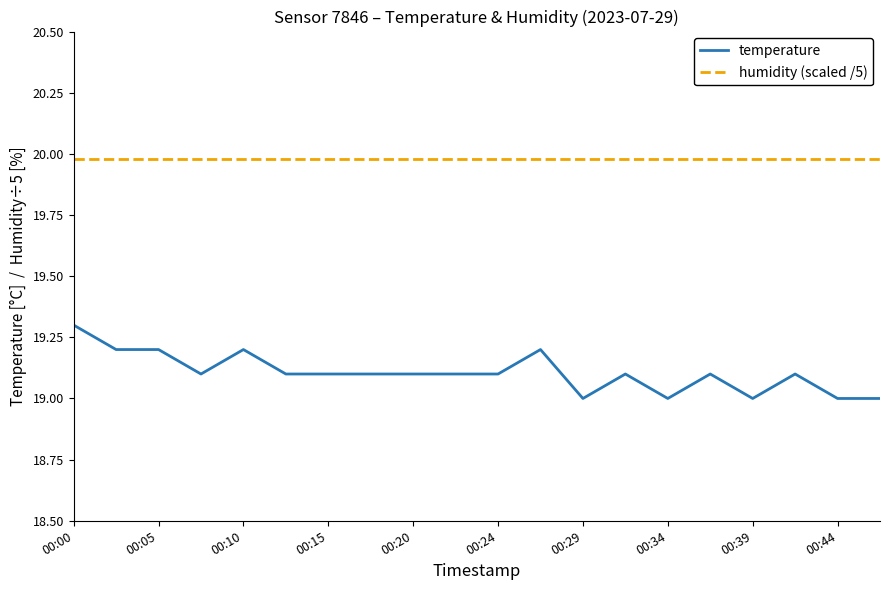

Rank the series by their maximum value, from lowest to highest.

temperature, humidity (scaled /5)